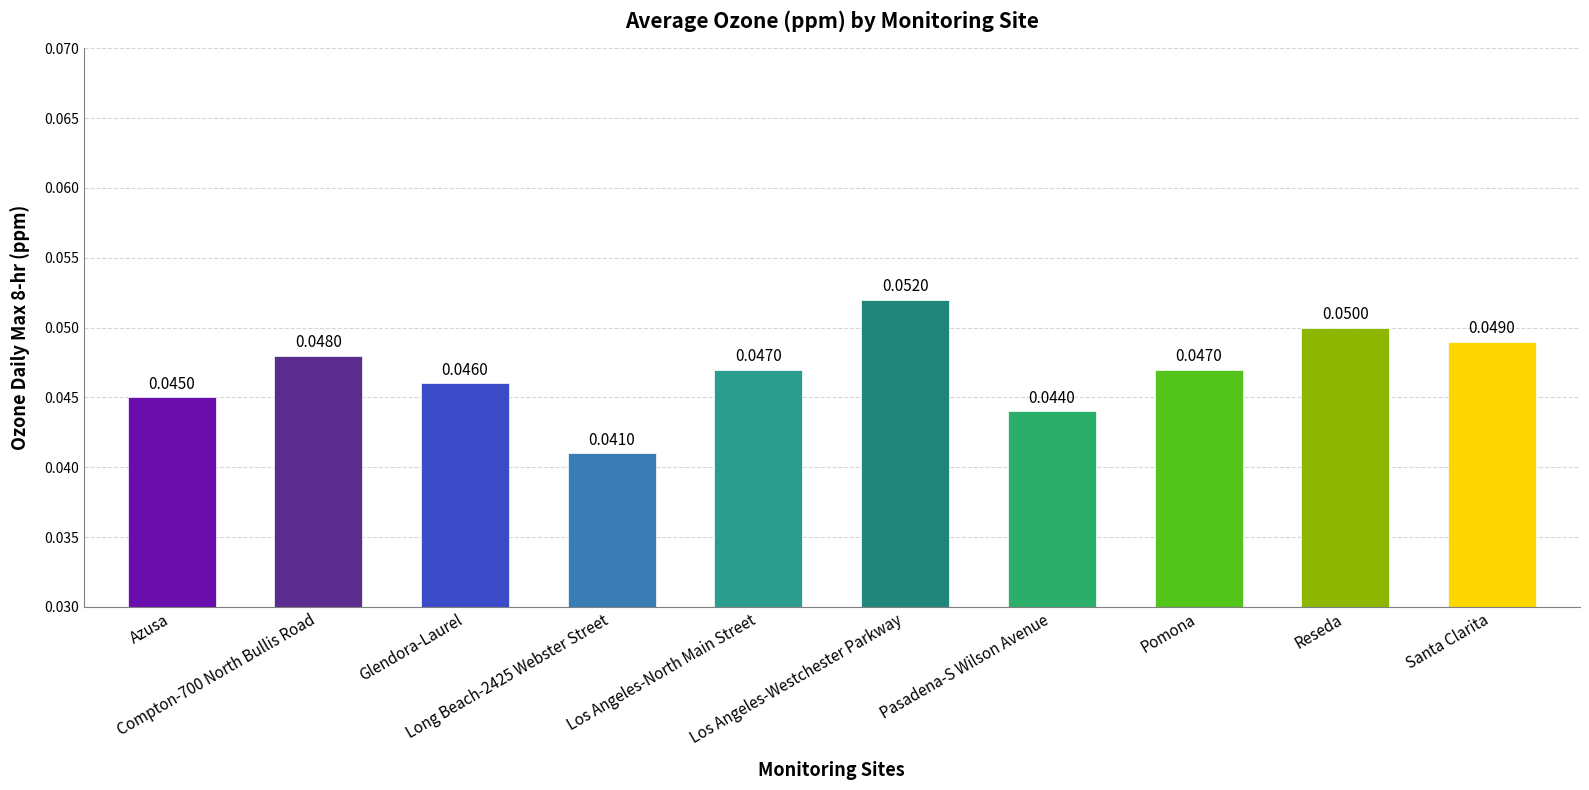

What is the sum of all values?

0.5